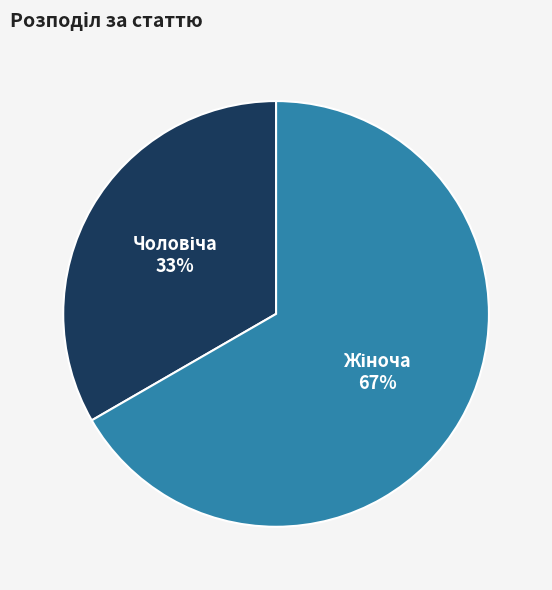

Count the number of slices in the pie.

2